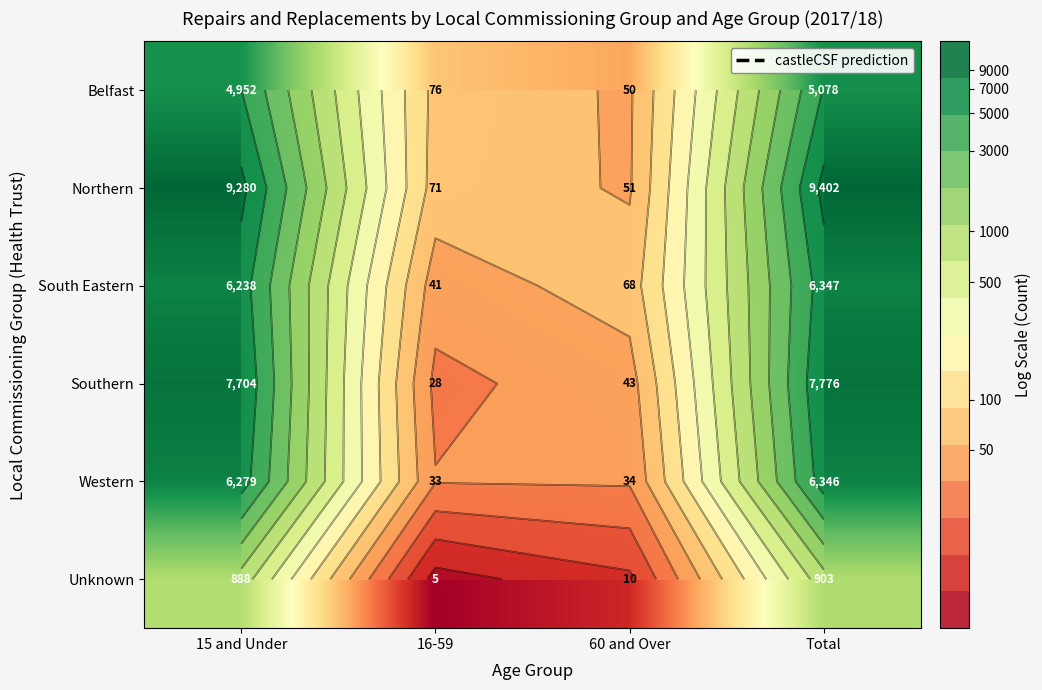

Is it true that Western equals 3.5 at 15 and Under?

False